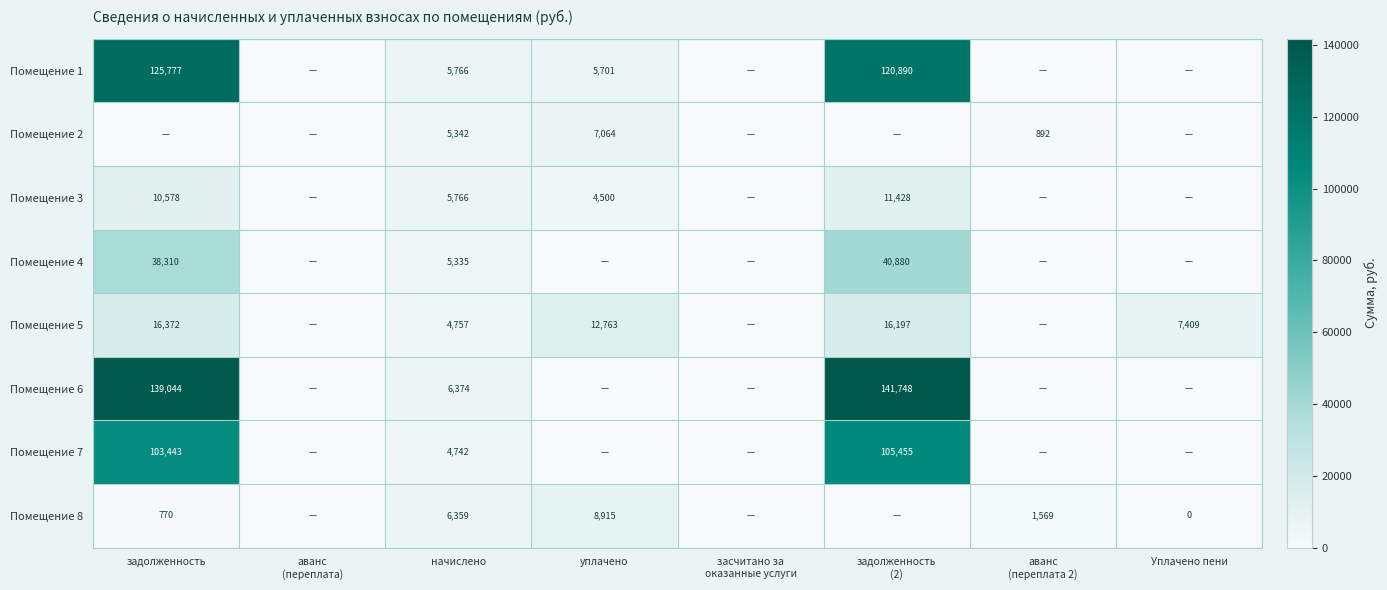

The value of Помещение 5 at уплачено is 3566. True or false?

False